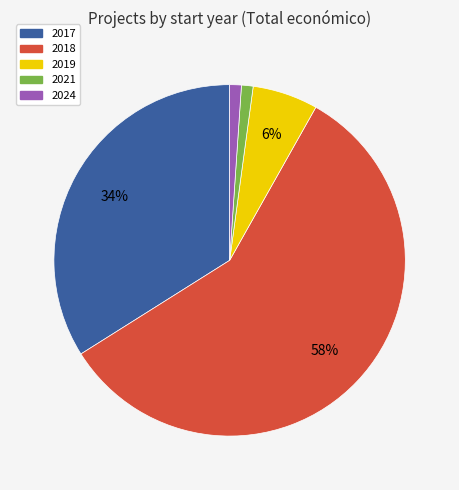

Does any single category account for the majority?

Yes